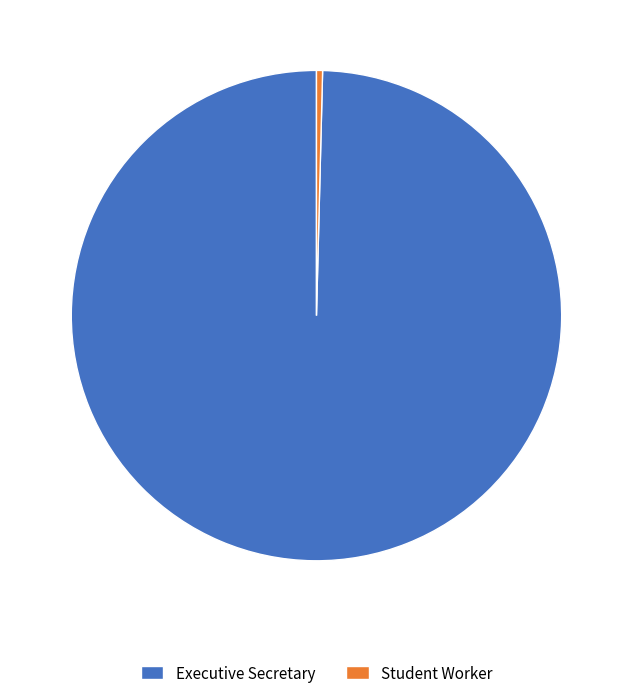

How many segments does this pie chart have?

2